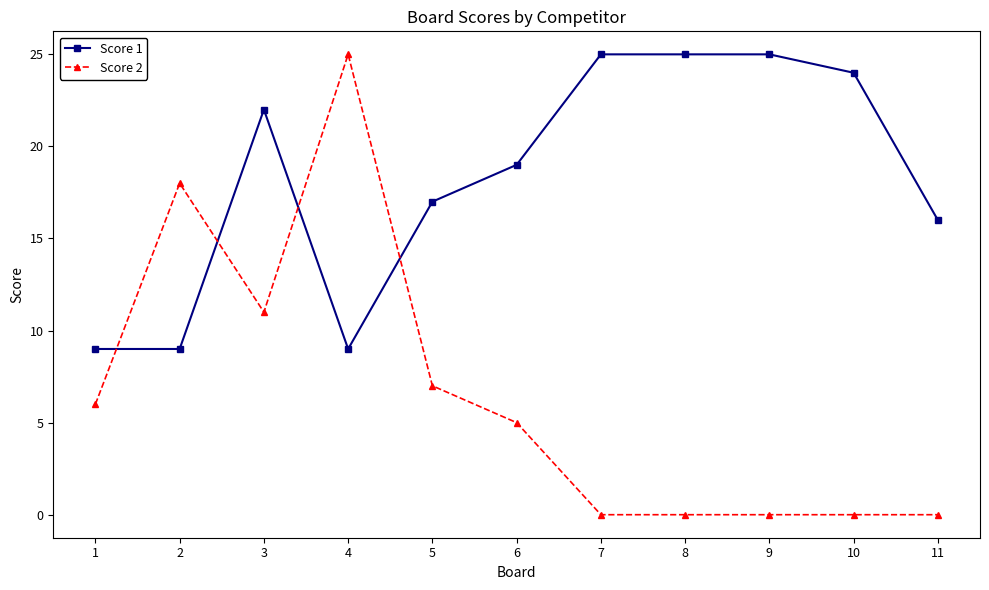

What is the difference between the second highest and second lowest values in the Score 1 series?

16